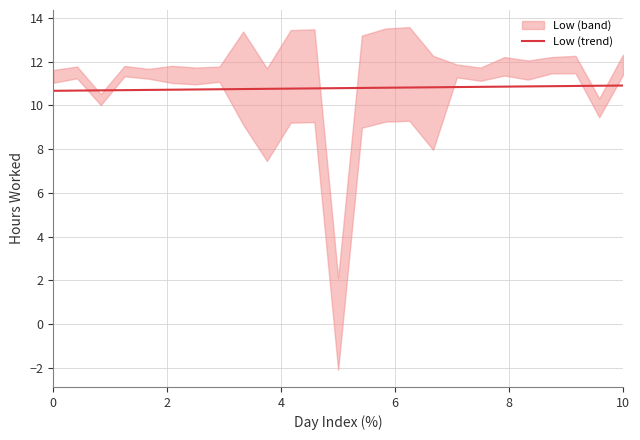

What is the minimum value for Low (trend)?

10.7